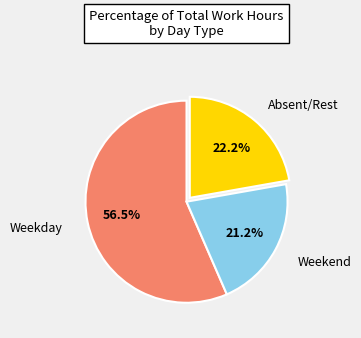

Is there any slice that represents more than half of the pie?

Yes